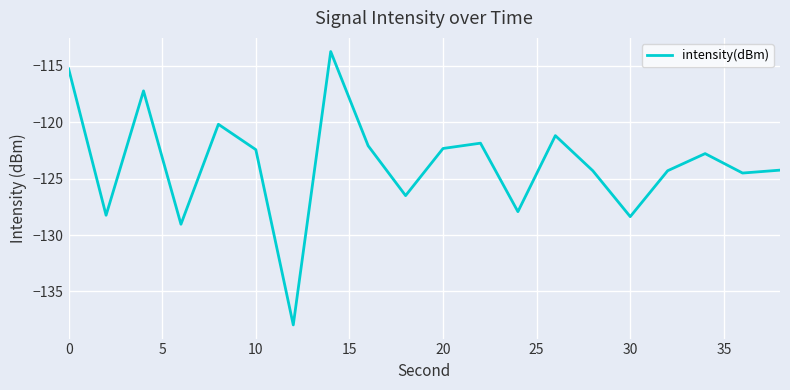

What is the smallest value displayed?

-138.0